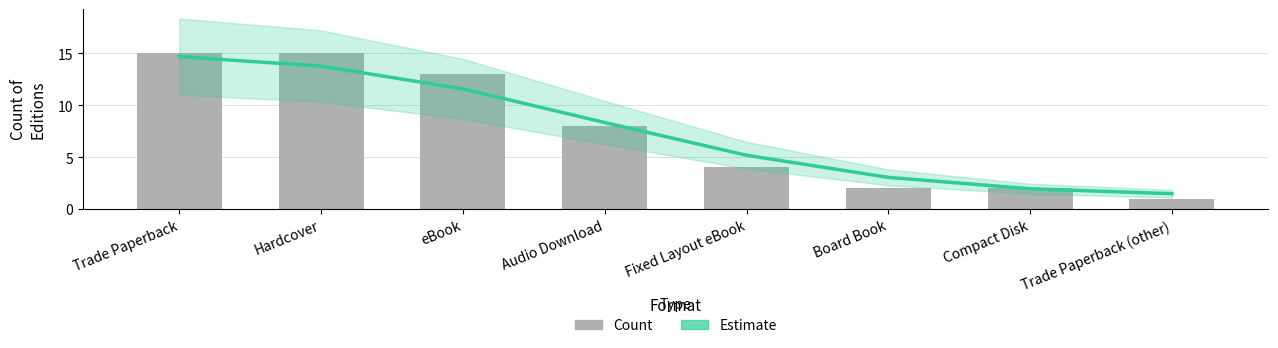

Does the chart contain any negative values?

No